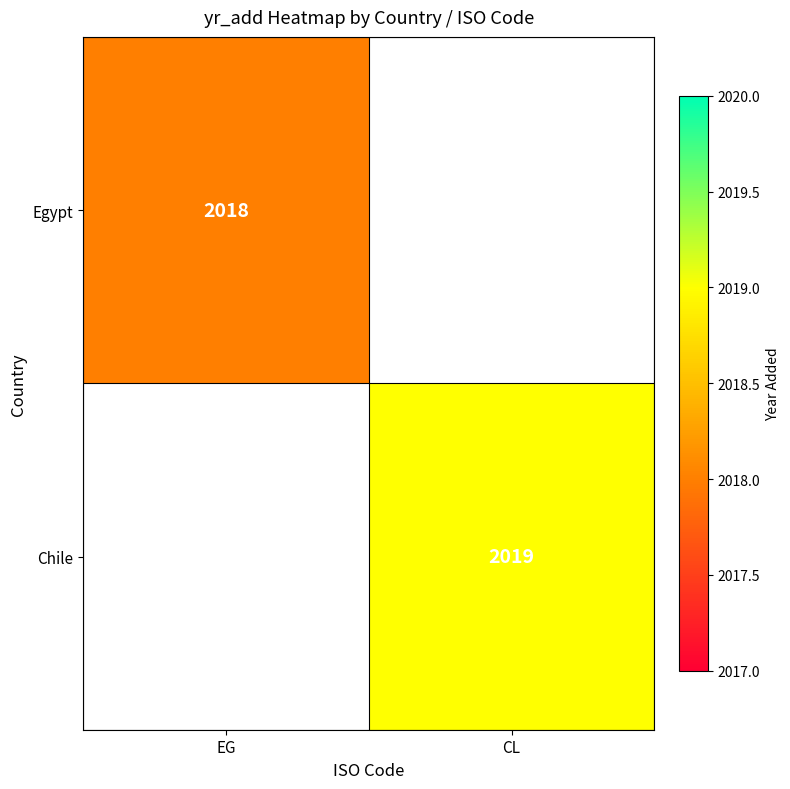

Between EG and CL, which is larger?

CL